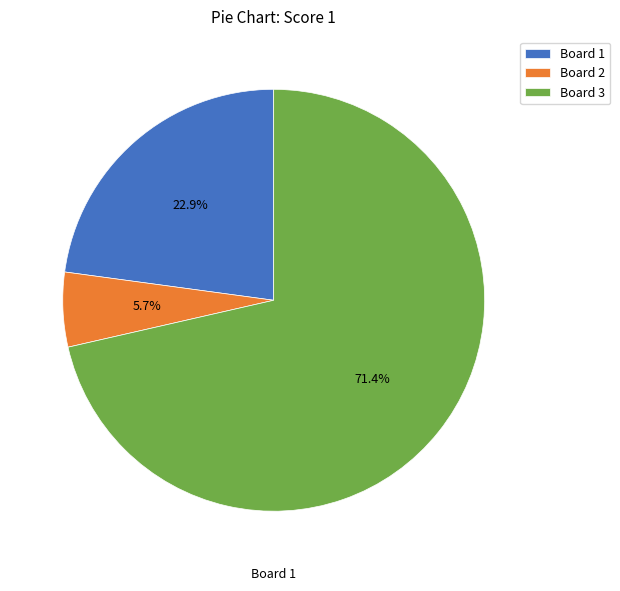

Is there a majority slice in this chart?

Yes